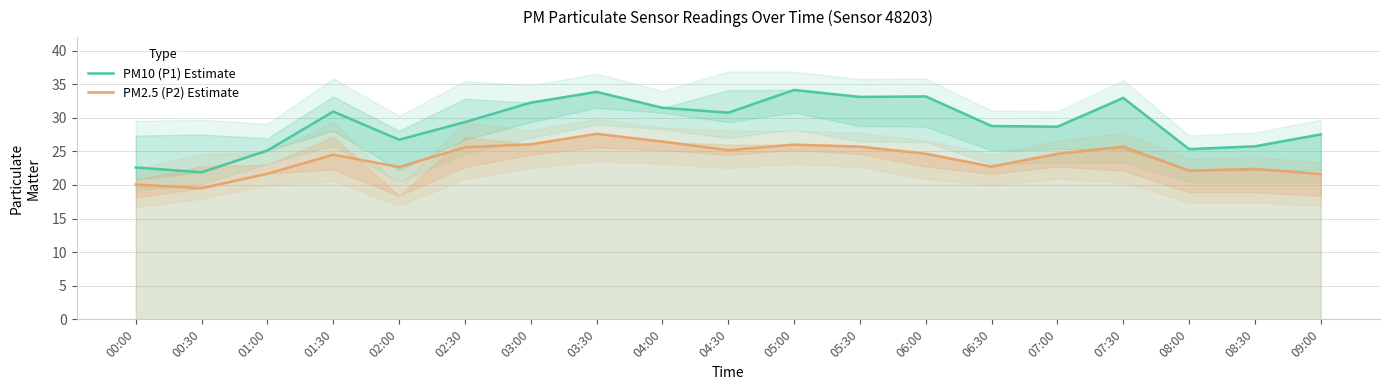

Rank the categories by PM2.5 (P2) Estimate value from lowest to highest.

00:30, 00:00, 09:00, 01:00, 08:00, 08:30, 02:00, 06:30, 01:30, 07:00, 06:00, 04:30, 02:30, 05:30, 07:30, 05:00, 03:00, 04:00, 03:30